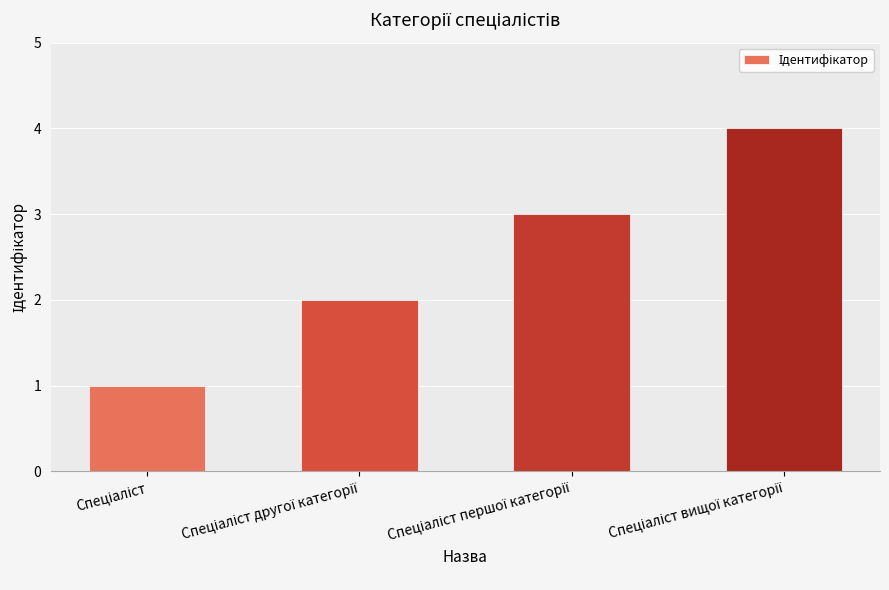

Reading right to left, extract all data points from this chart.

4	3	2	1